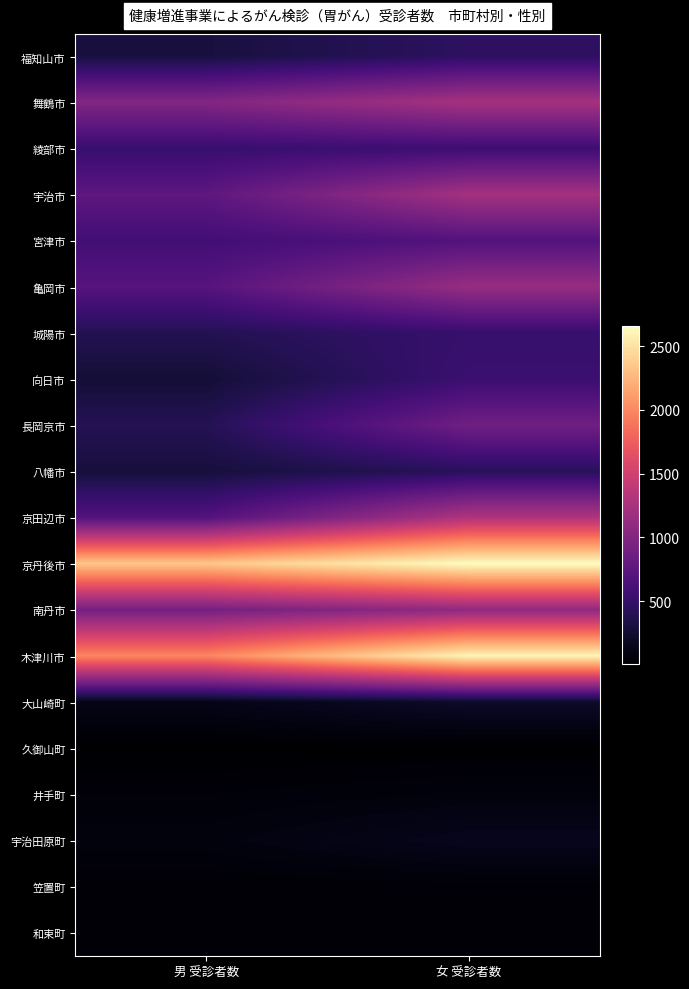

What is the difference between the highest and lowest values at 女 受診者数?

2649